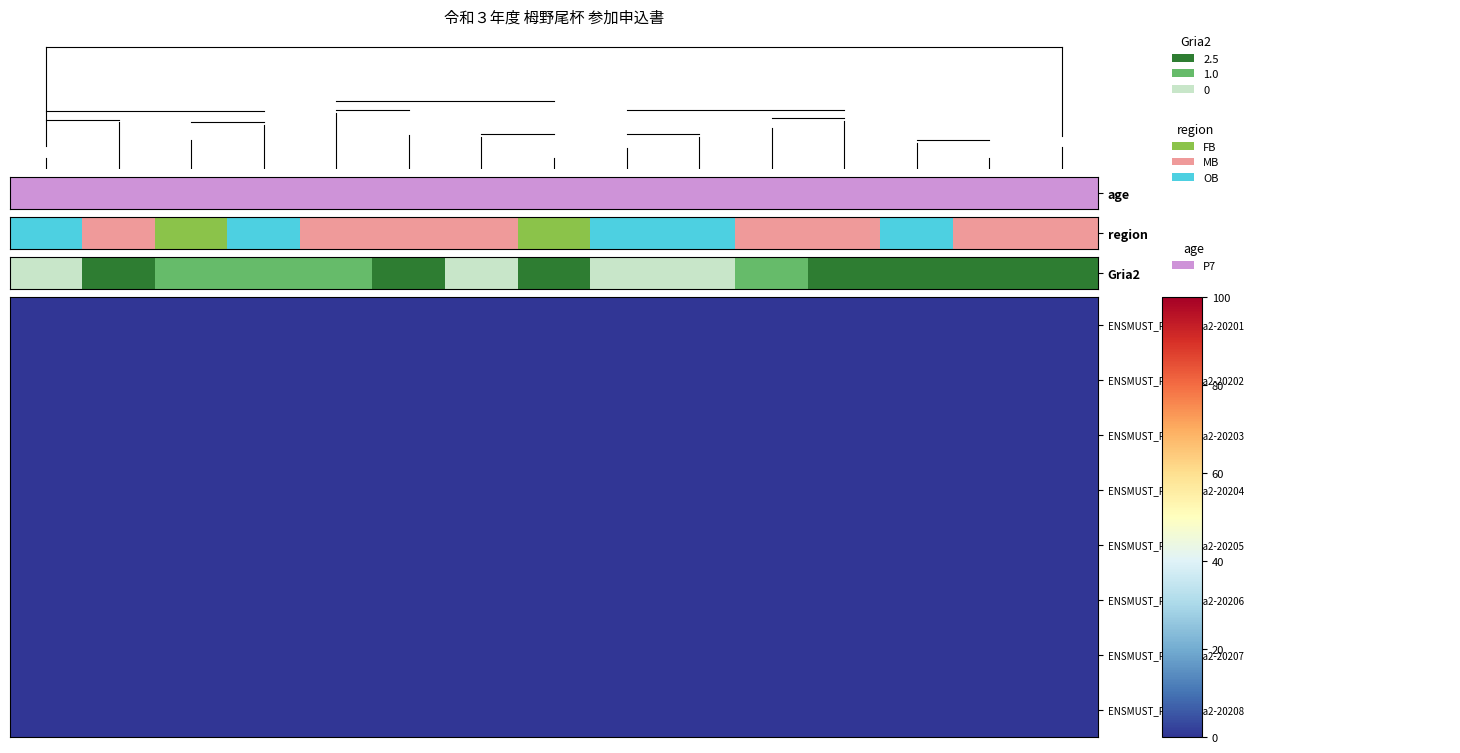

How many distinct data groups are displayed?

8